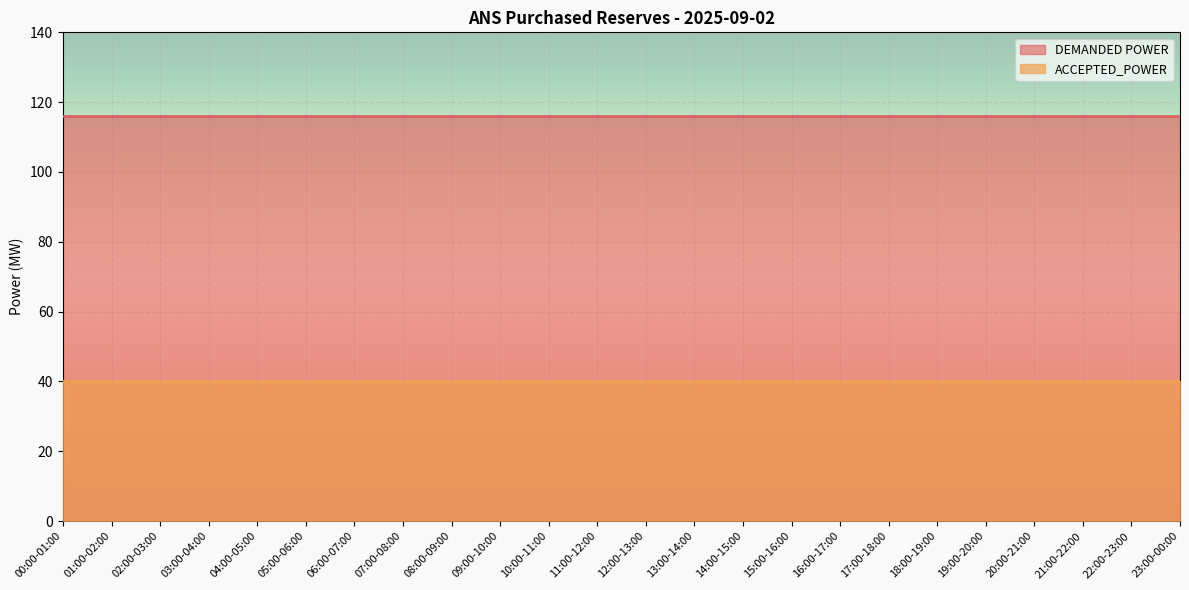

Which series changed the most between 07:00-08:00 and 17:00-18:00?

DEMANDED POWER